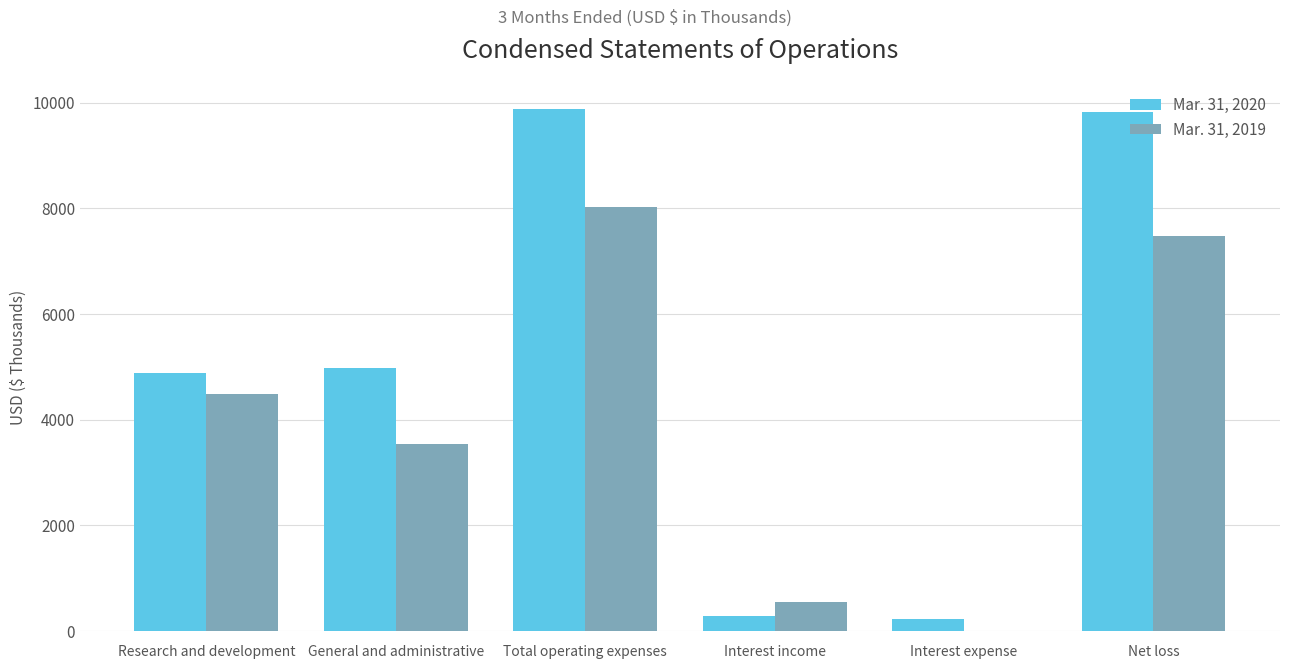

Which series has the largest total across all categories?

Mar. 31, 2020